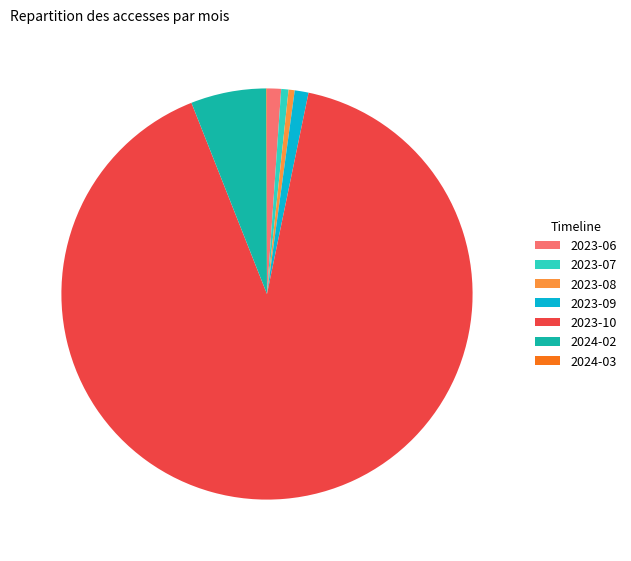

Which category has the biggest portion of the pie?

2023-10